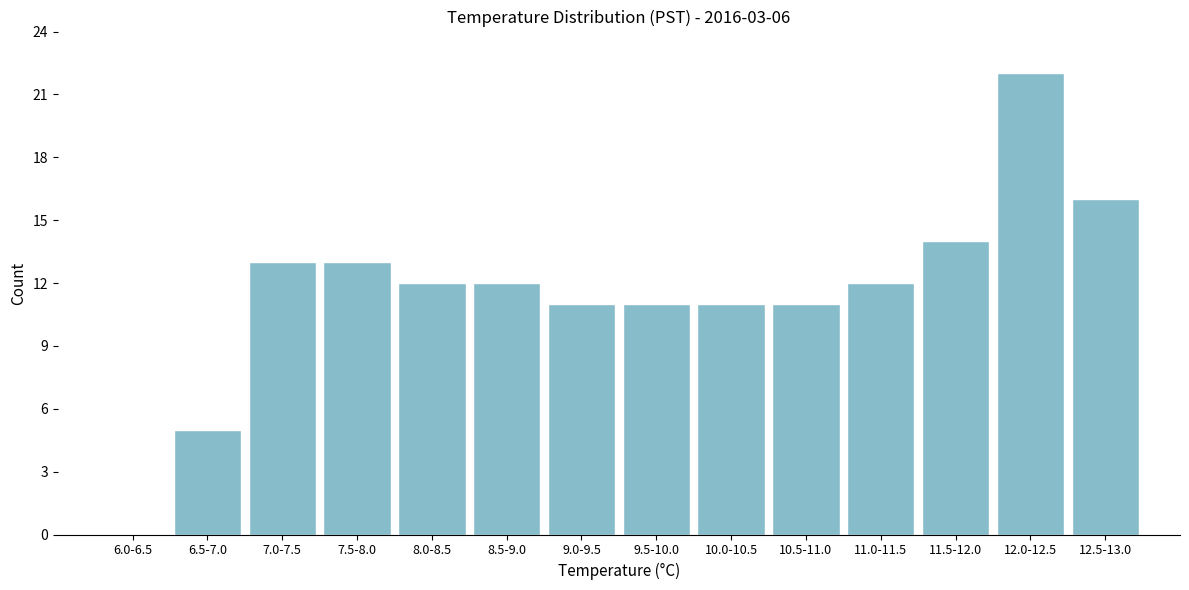

Reading left to right, extract all data points from this chart.

6.0-6.5=0	6.5-7.0=5	7.0-7.5=13	7.5-8.0=13	8.0-8.5=12	8.5-9.0=12	9.0-9.5=11	9.5-10.0=11	10.0-10.5=11	10.5-11.0=11	11.0-11.5=12	11.5-12.0=14	12.0-12.5=22	12.5-13.0=16